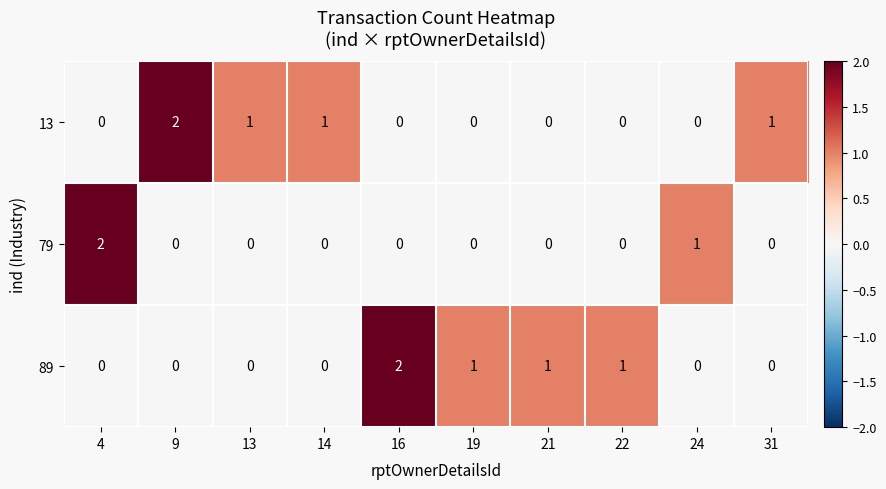

At how many categories does at least one series exceed 0?

10